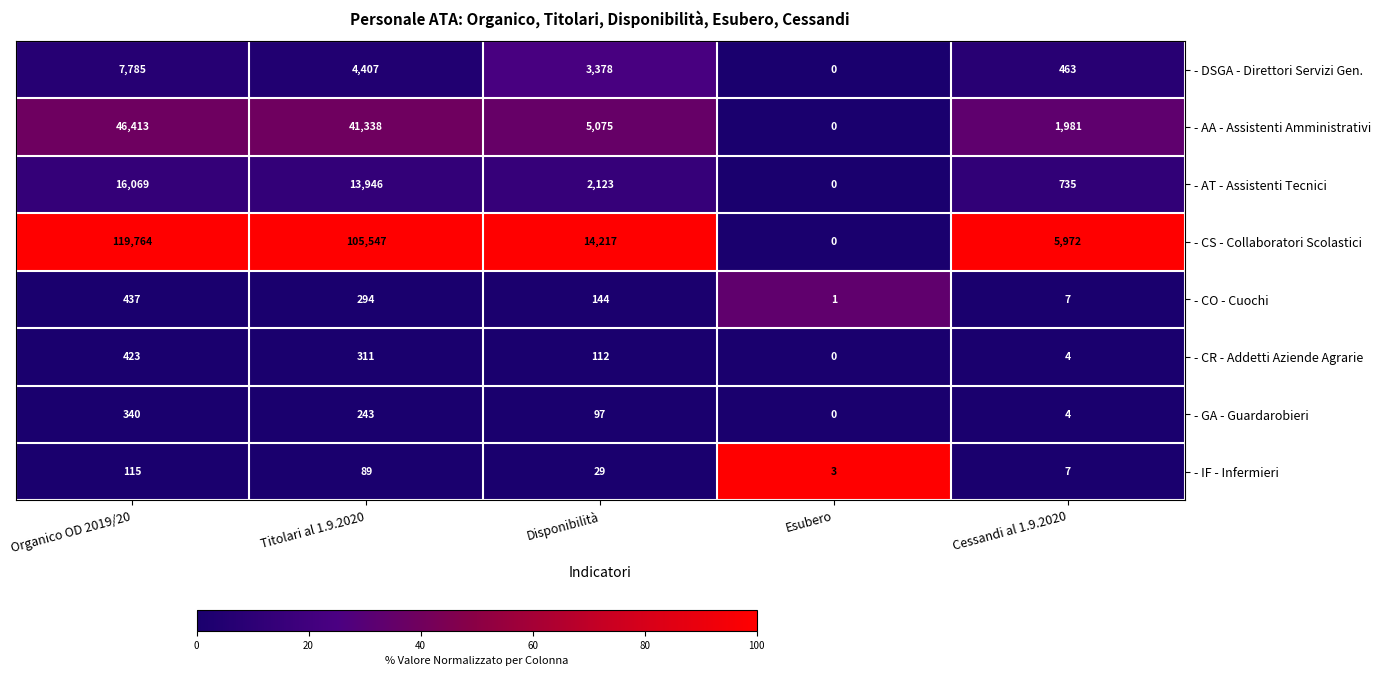

What is the average value of the - CR - Addetti Aziende Agrarie series?

170